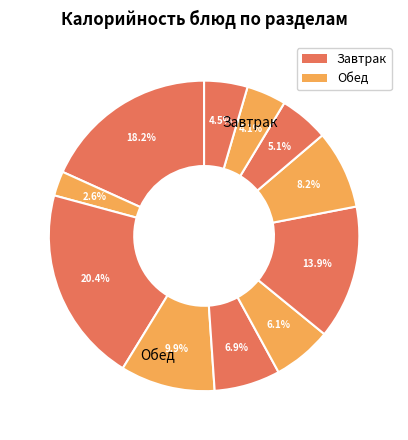

How many slices are in this pie chart?

11